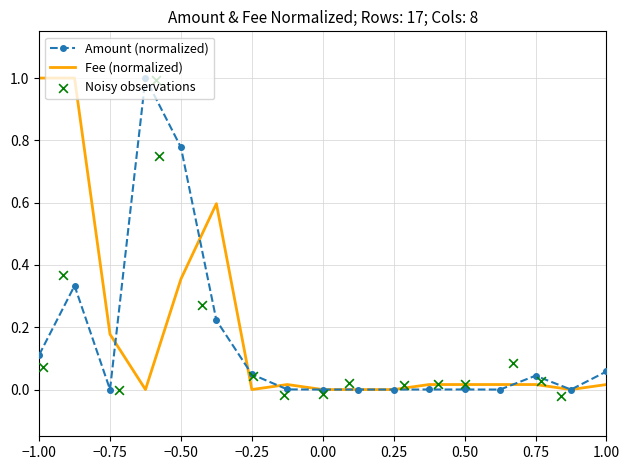

The Amount (normalized) series shows 0.0 at 0.25. True or false?

True